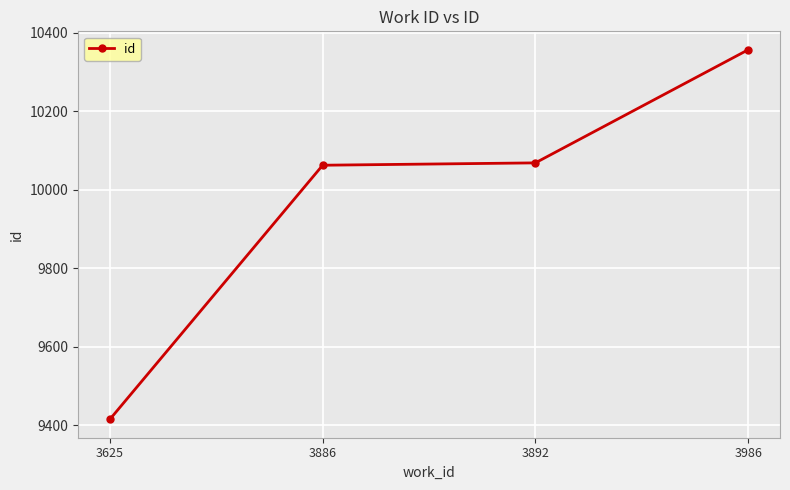

How many data points does each series have?

4